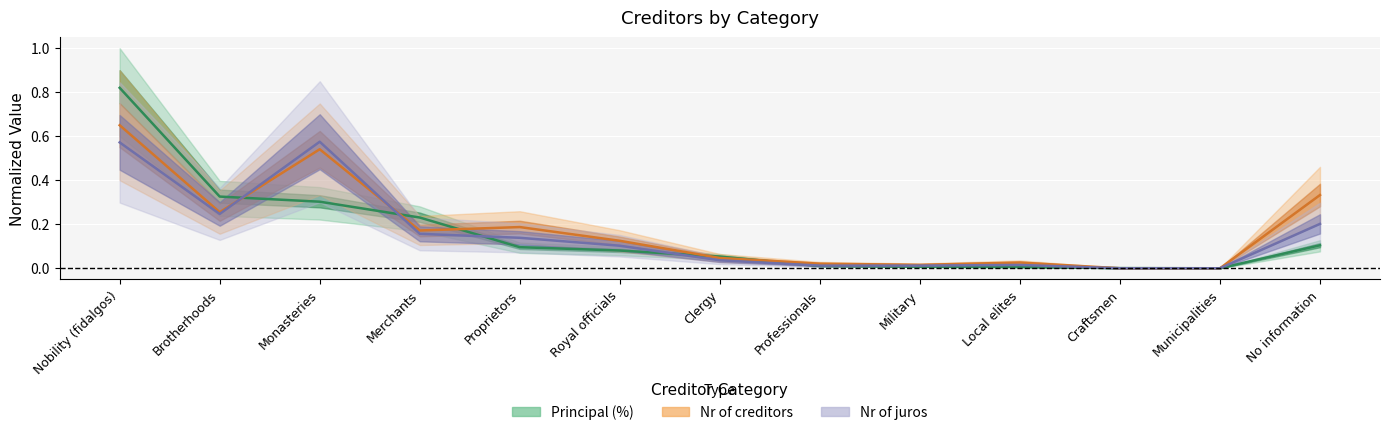

Which category has the lowest value across all series?

Municipalities